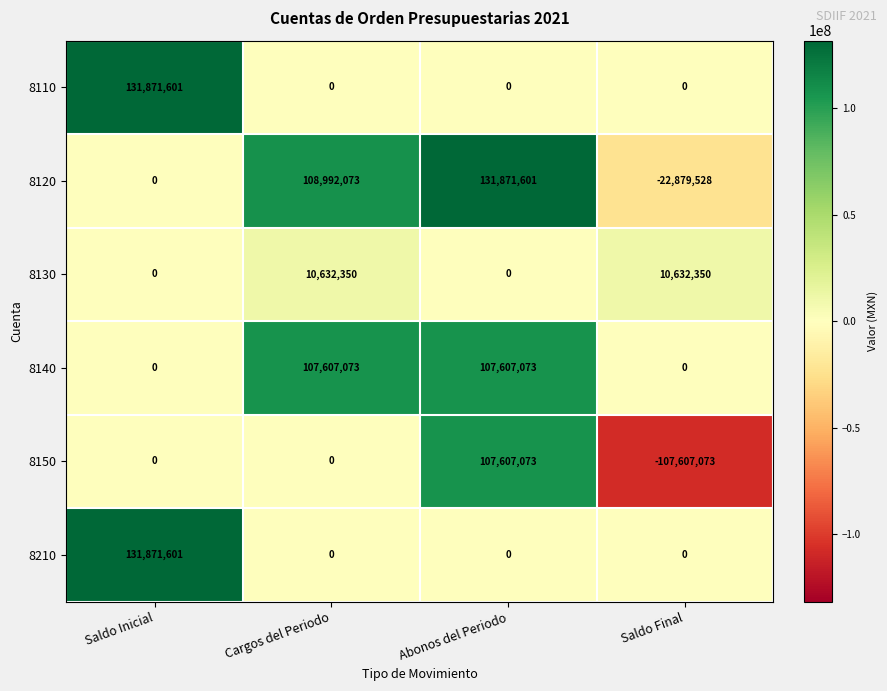

What is the total value across all series at Saldo Final?

-119854251